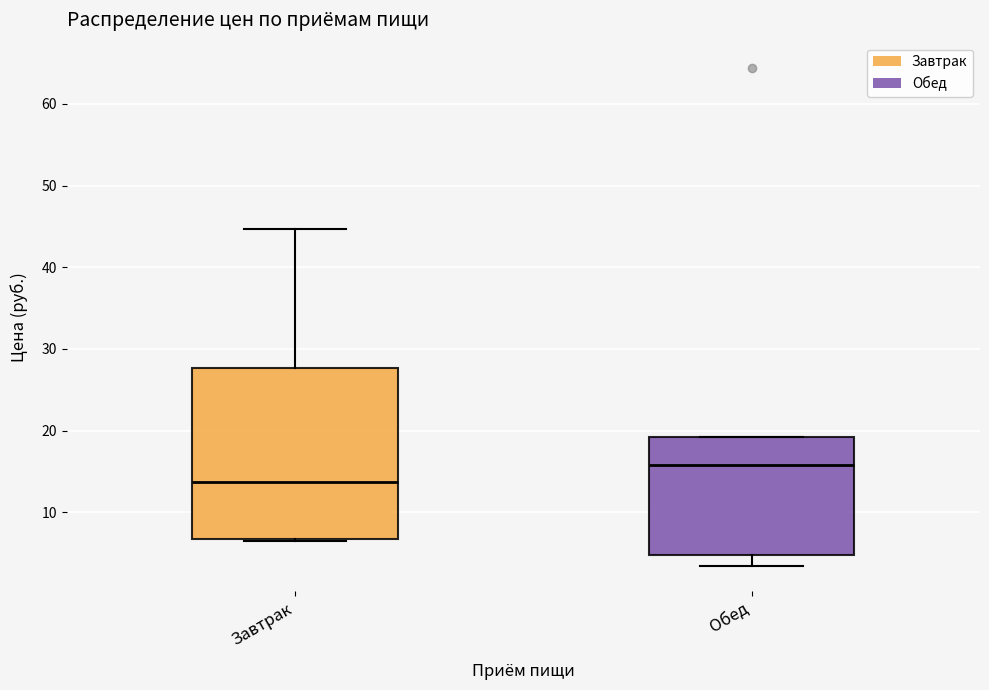

Reading left to right, read every box against the y-axis: the position of its median line, the range the box covers, and the ends of its whiskers. The values are not printed on the chart, so give them approximately, as read against the axis.

Завтрак: median 14, box 7 to 28, whiskers 6 to 45
Обед: median 16, box 5 to 19, whiskers 3 to 19